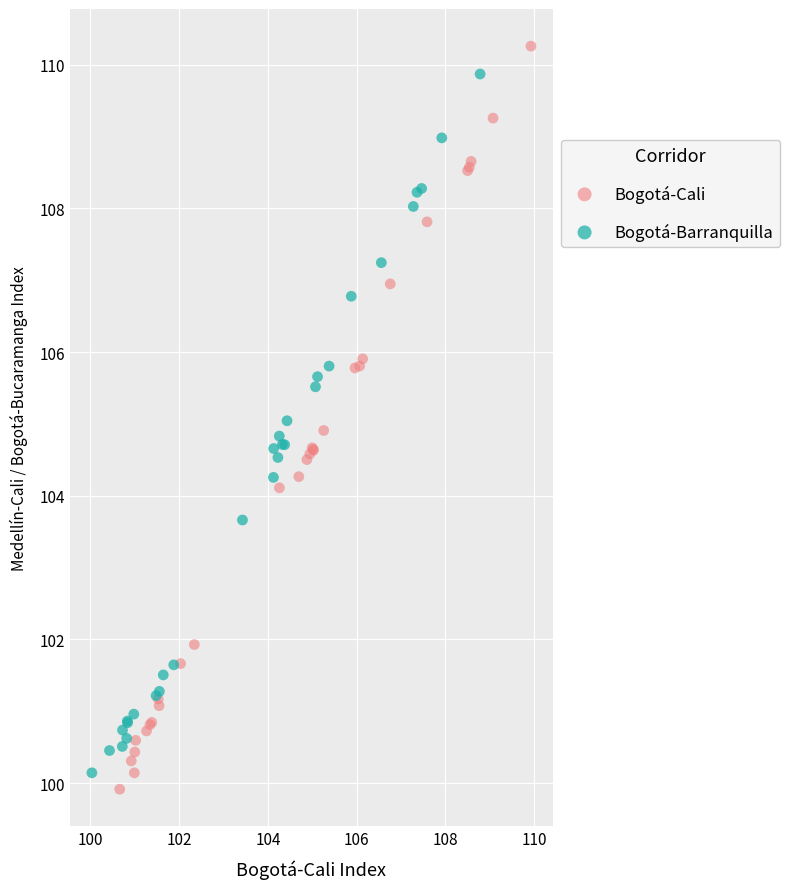

Which series contains the lowest Y value?

Bogotá-Cali